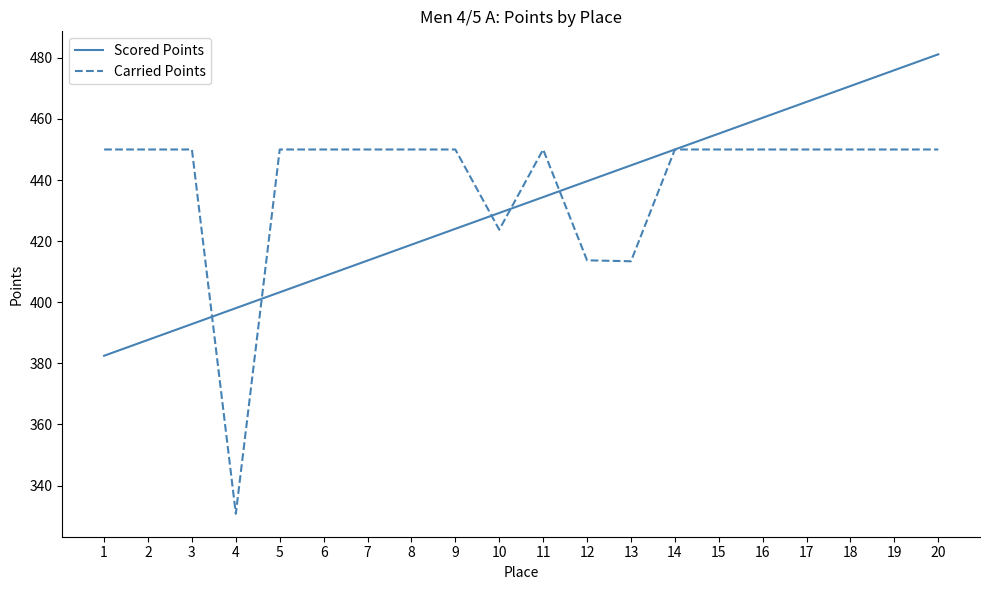

Read the Carried Points value at 12.

413.7